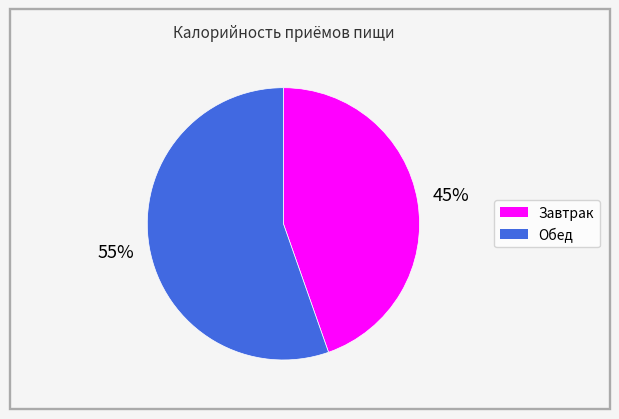

Rank the categories by value from highest to lowest.

Обед, Завтрак